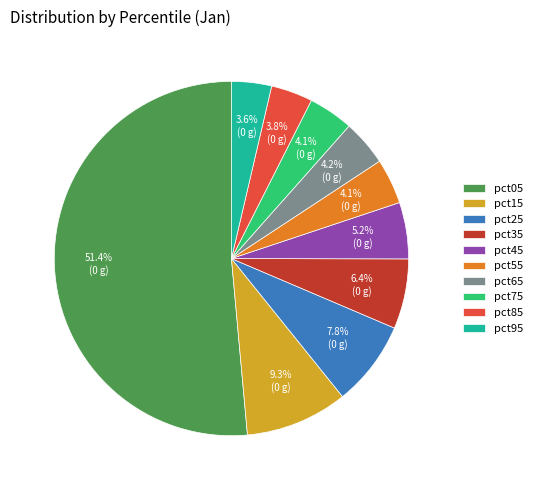

Is it true that pct65 is 4% of the pie?

True